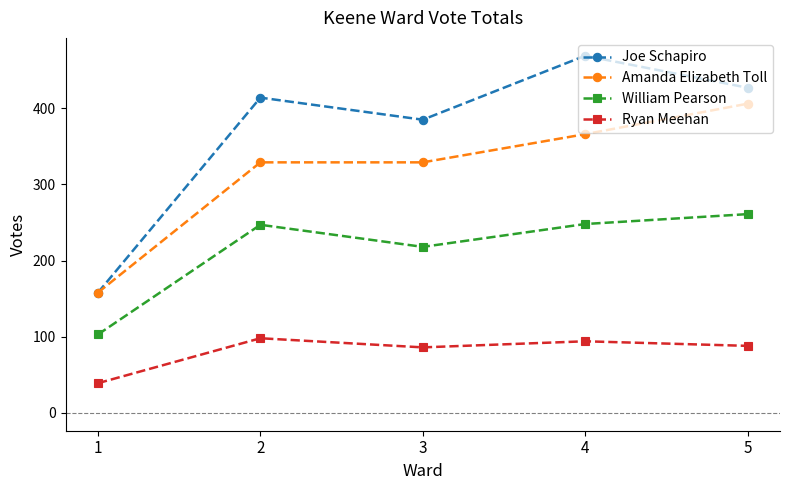

Where is Ryan Meehan nearest to the value 68?

3